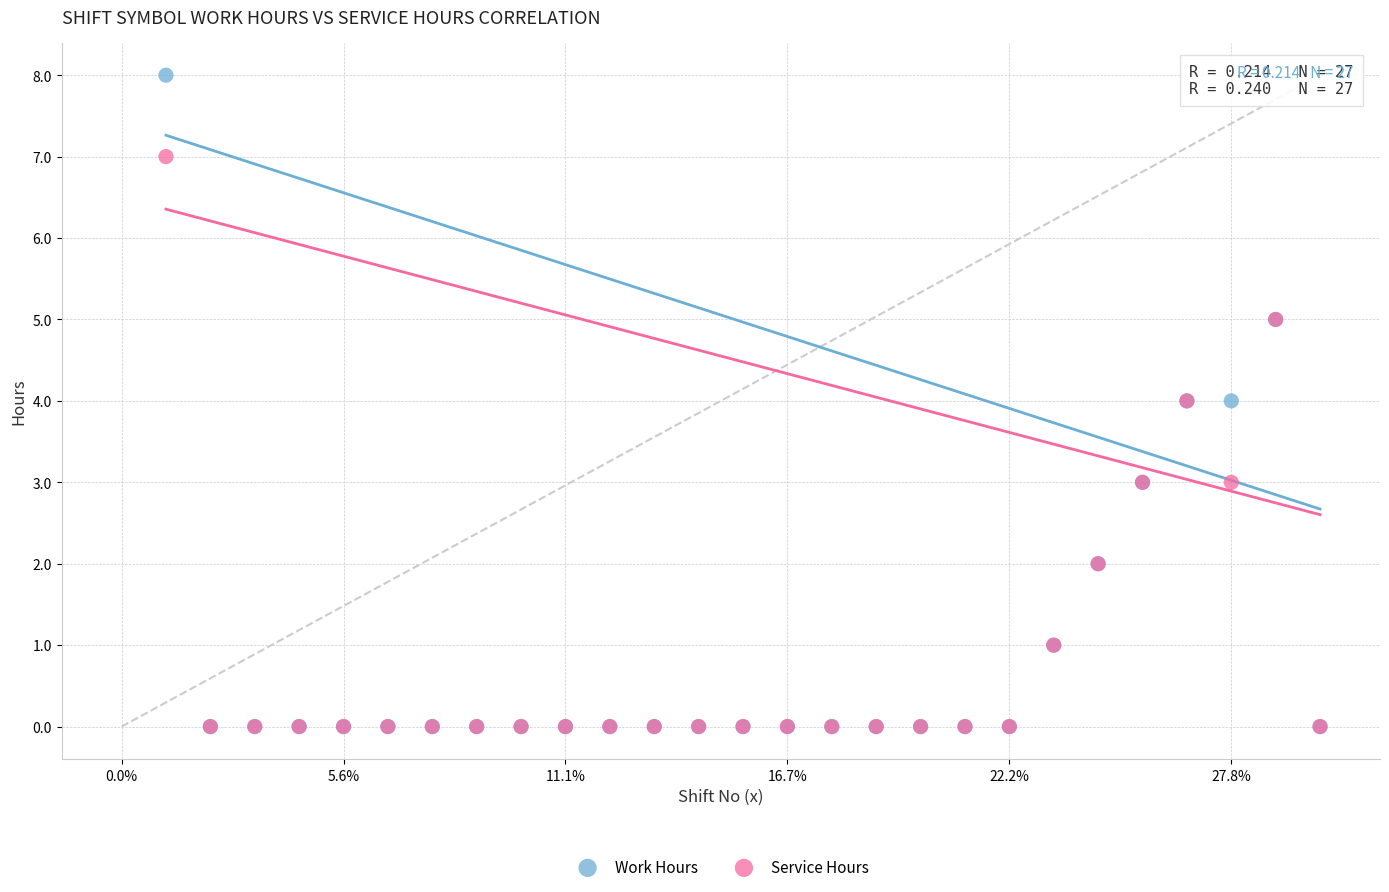

What are all the series names shown in the legend?

Work Hours, Service Hours